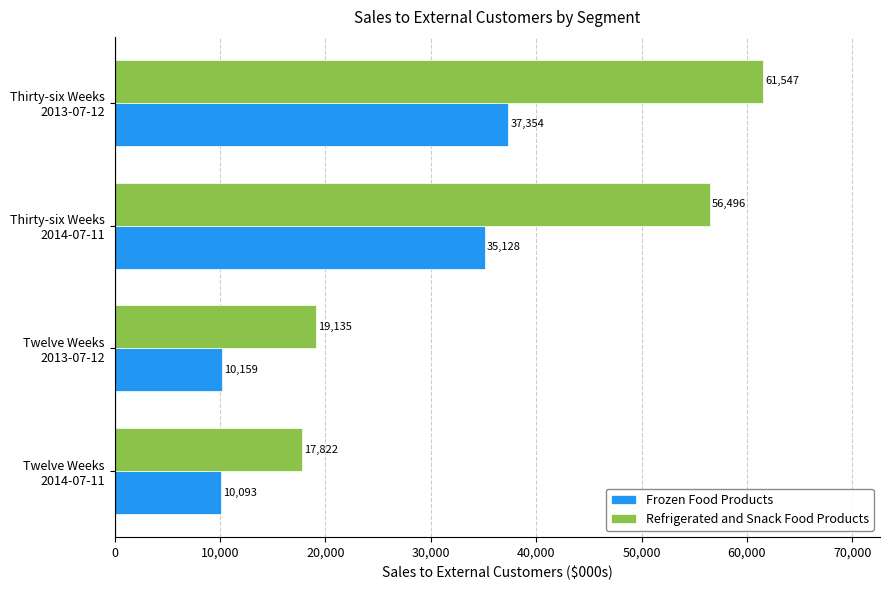

At which category does the chart reach its peak across all series?

Thirty-six Weeks
2013-07-12